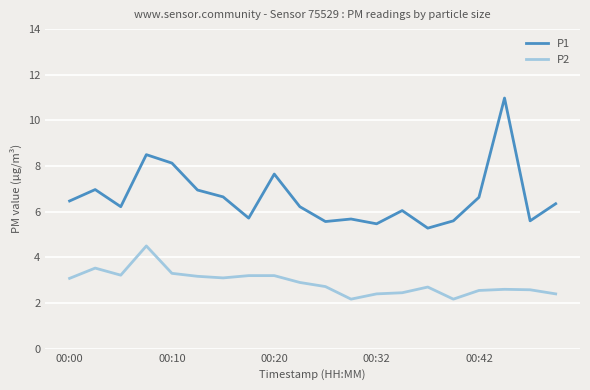

True or false: P1 and P2 intersect in this chart.

False